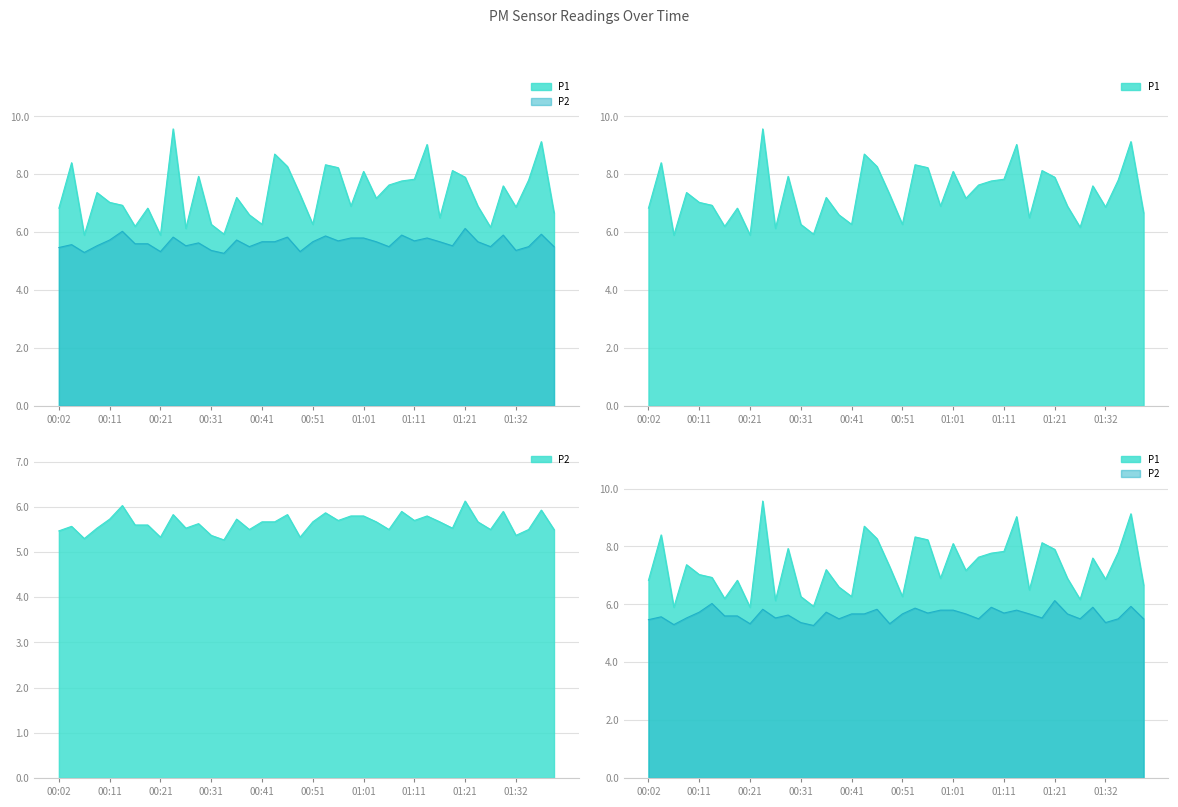

Which category has the highest value across all series?

00:24